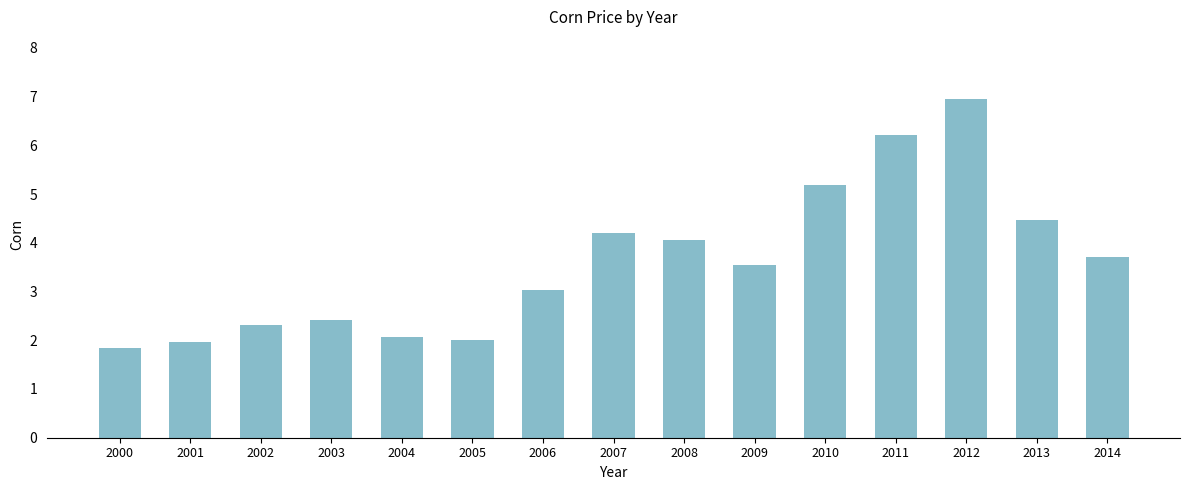

What is the difference between the values at 2004 and 2012?

4.9